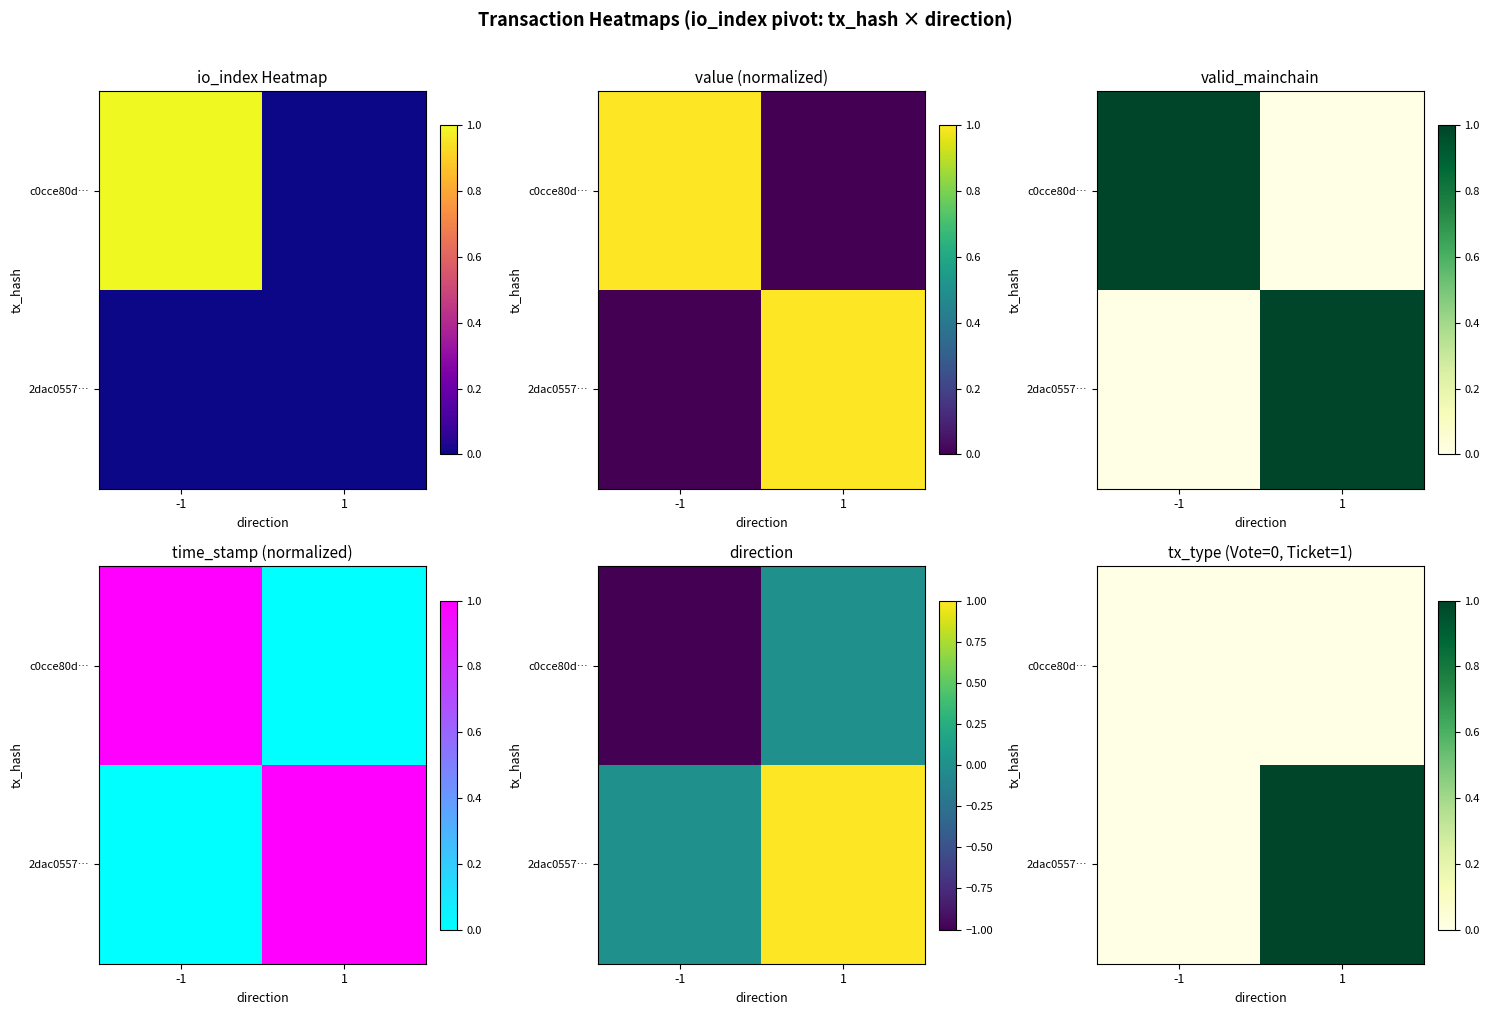

What is the difference between the 2dac0557… values at 1 and -1?

1